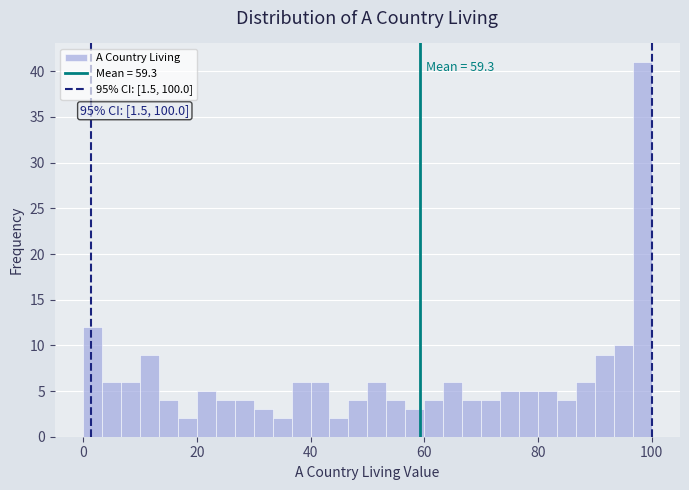

Around what value on the x-axis is the tallest bar? Give the approximate position of its centre, as read against the axis.

98